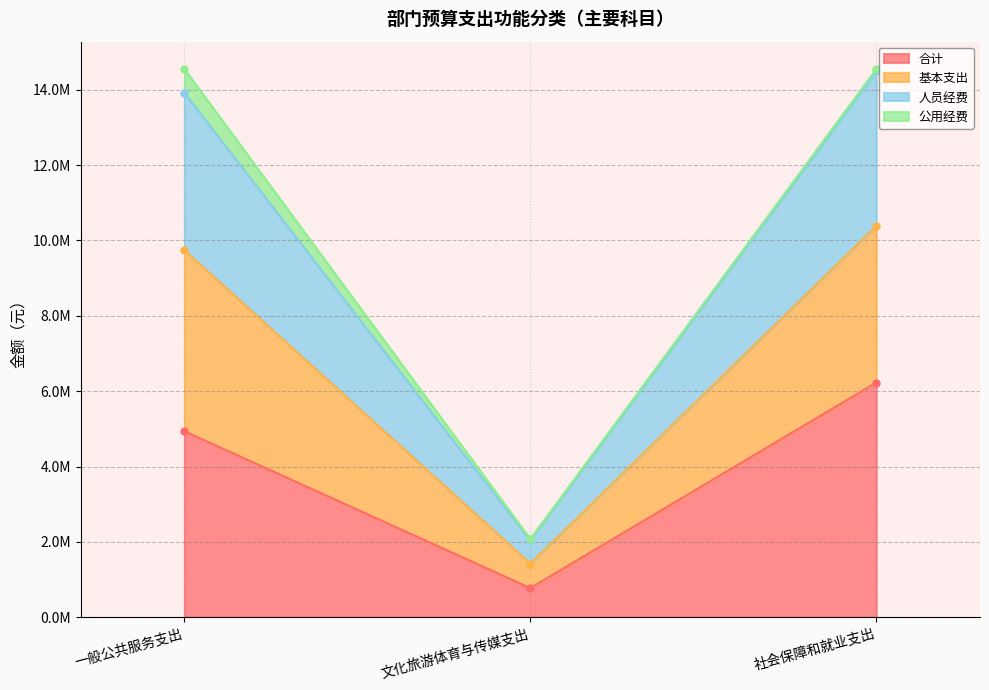

True or false: 人员经费 has a value of 13916433.0 at 一般公共服务支出.

True